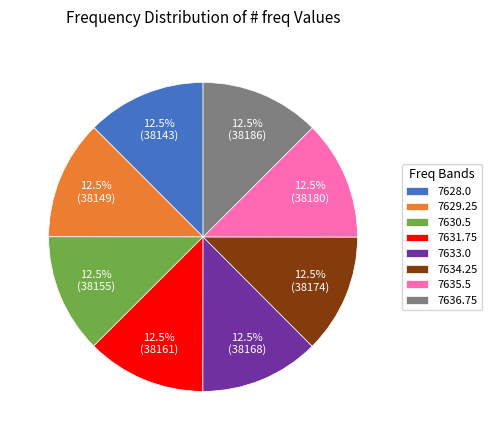

True or false: 7636.75 accounts for 1% of the total.

False